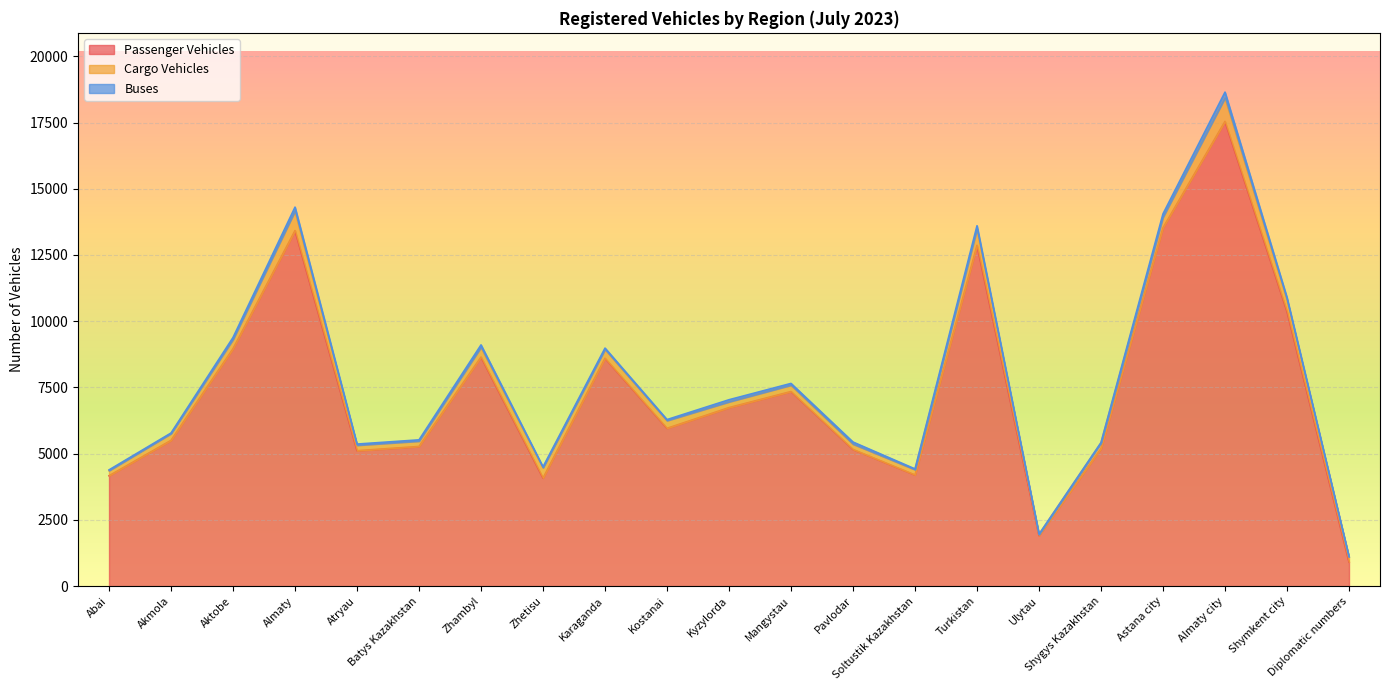

Reading left to right, what are all the values shown in this chart?

Passenger Vehicles: 4166	5503	8962	13421	5112	5272	8647	4079	8602	5957	6738	7345	5159	4197	12865	1906	5191	13528	17543	10365	911
Cargo Vehicles: 193	253	348	734	206	201	367	389	333	290	218	241	202	199	609	46	212	400	886	450	189
Buses: 29	24	76	152	45	49	92	35	51	40	80	66	78	29	130	9	17	126	219	80	11